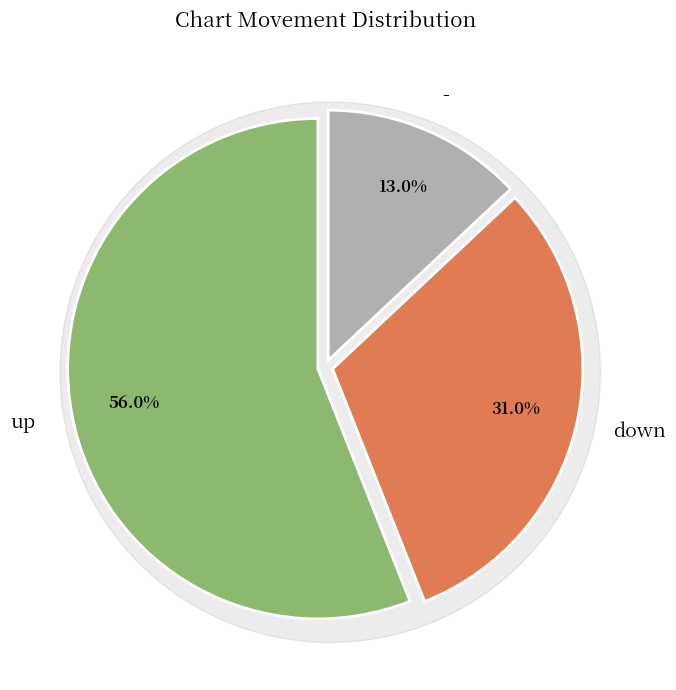

To the nearest percent, what portion does down represent?

31%